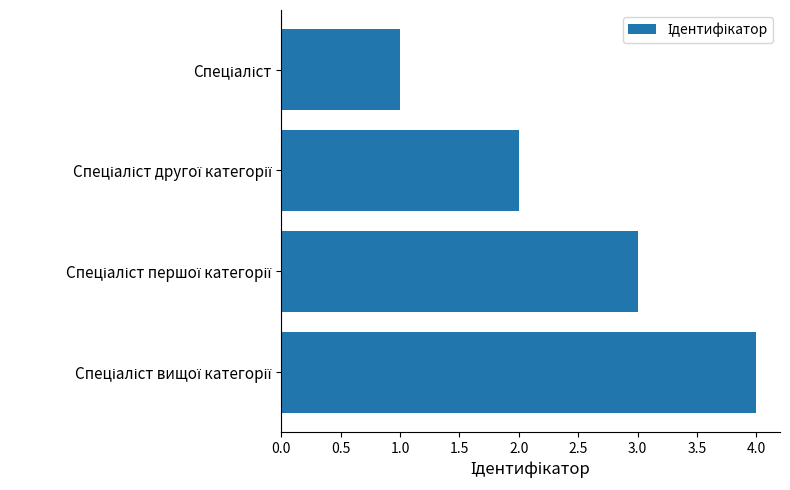

How many values are between 2 and 4?

3